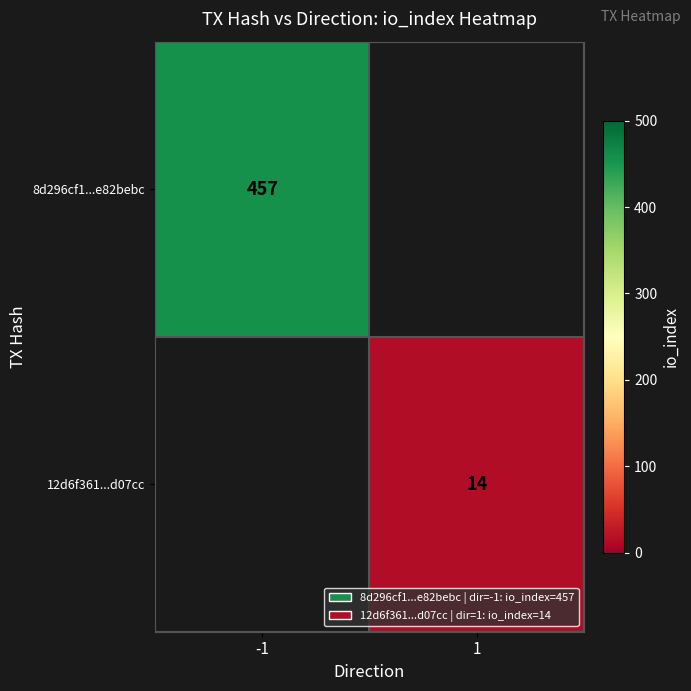

Is it true that 12d6f361...d07cc equals 14 at 1?

True